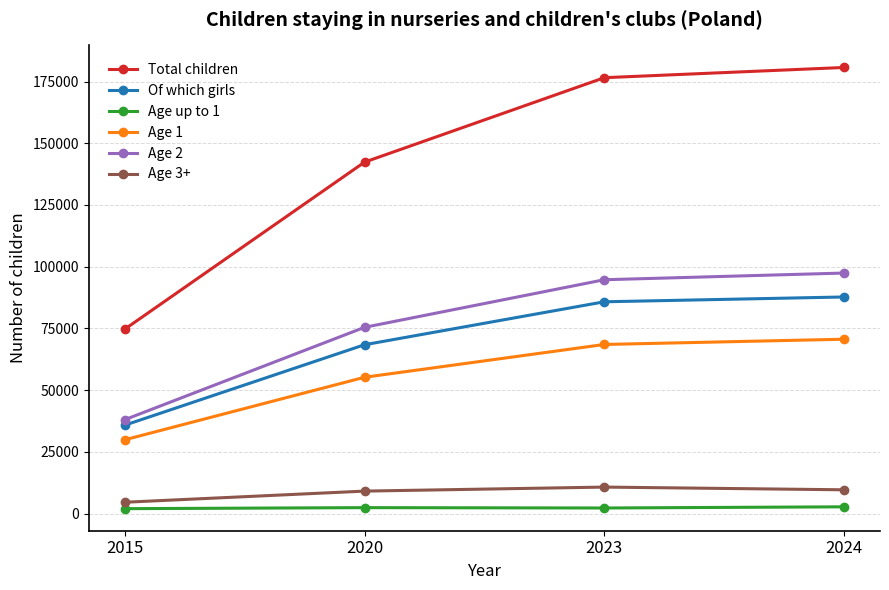

What is the maximum value shown in the chart?

180703